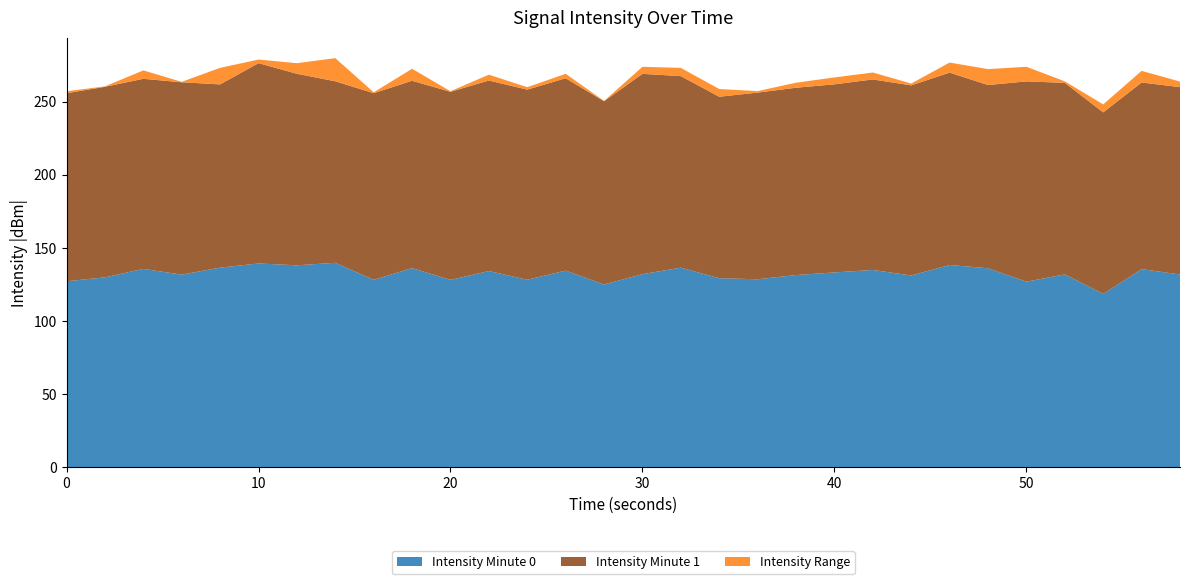

The Intensity Minute 0 series shows 133.3 at 40. True or false?

True